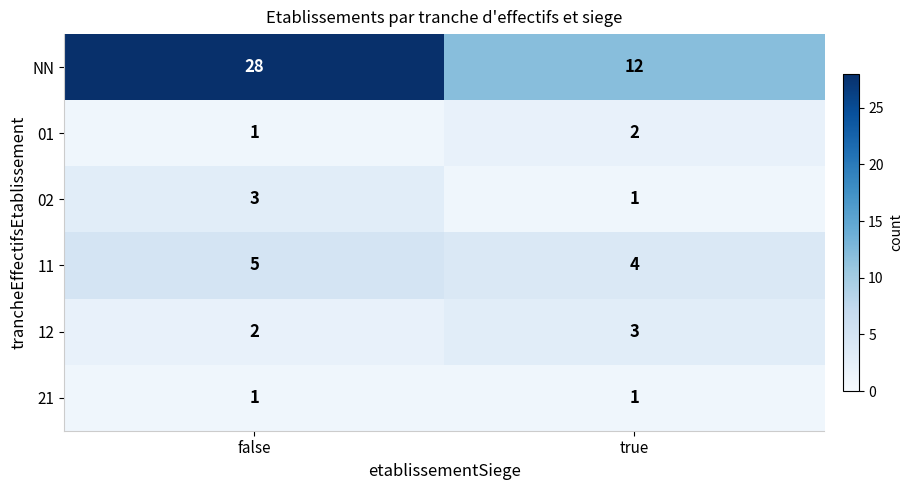

What is the average value of the NN series?

20